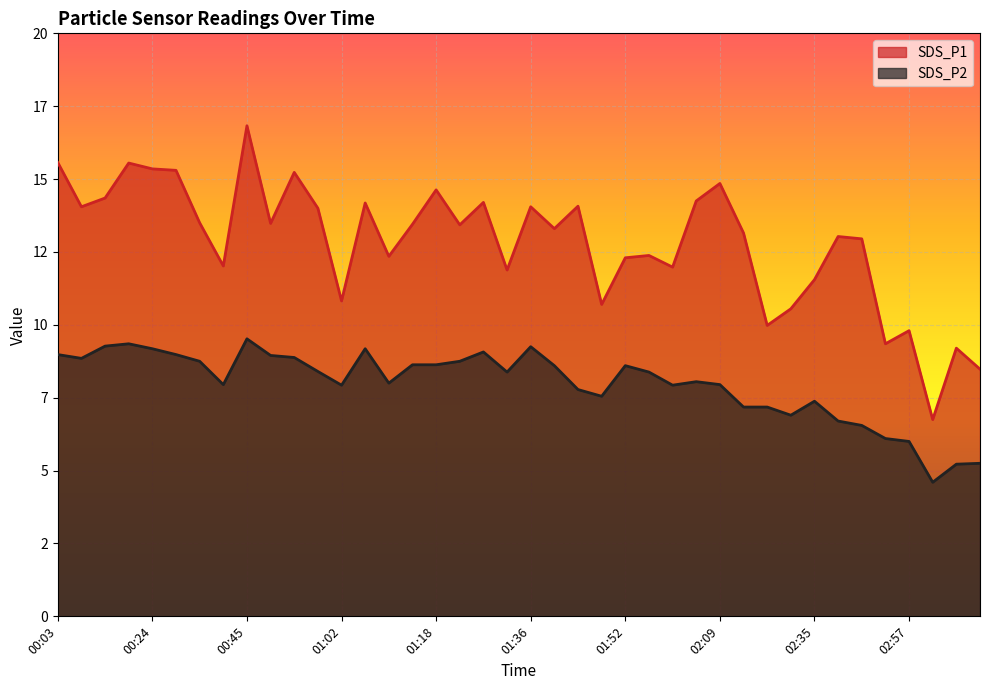

What is the difference between the SDS_P1 values at 02:26 and 01:36?

4.1